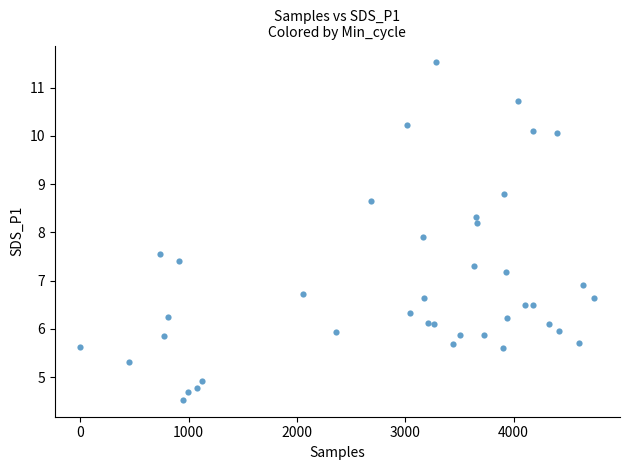

What is the range of Y values (max minus min)?

7.0